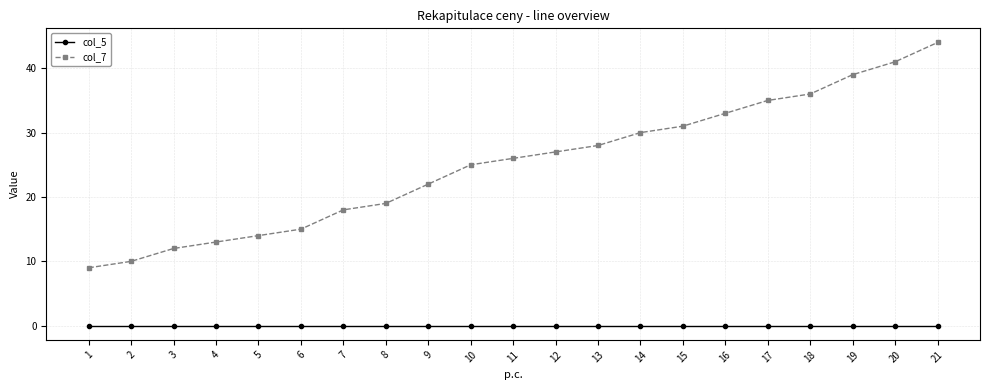

True or false: col_7 and col_5 intersect in this chart.

False